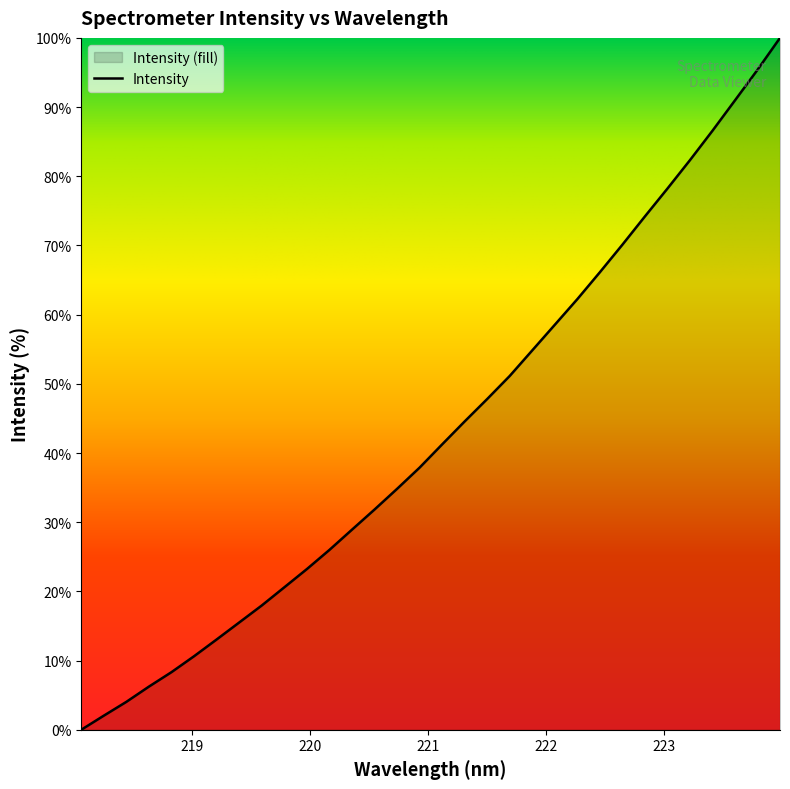

What is the change in value from 220.3533 to 222.6447?

+41.2